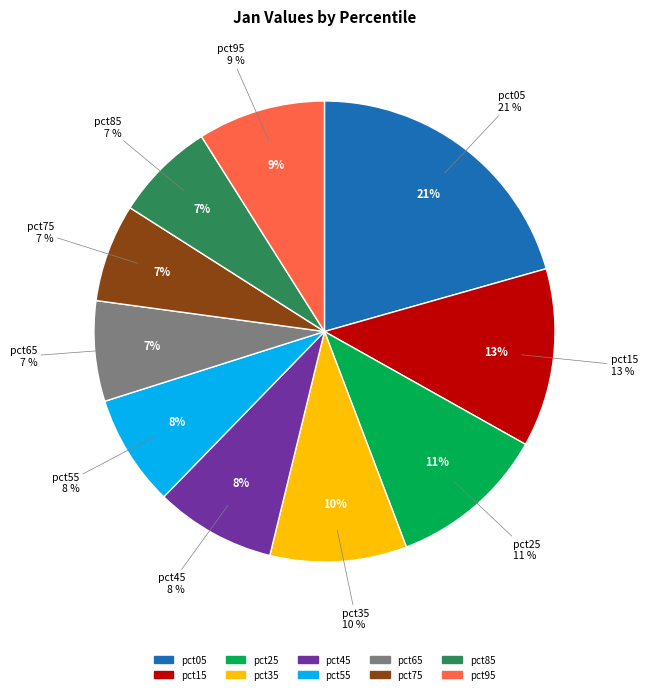

To the nearest percent, what is the average slice percentage?

10%